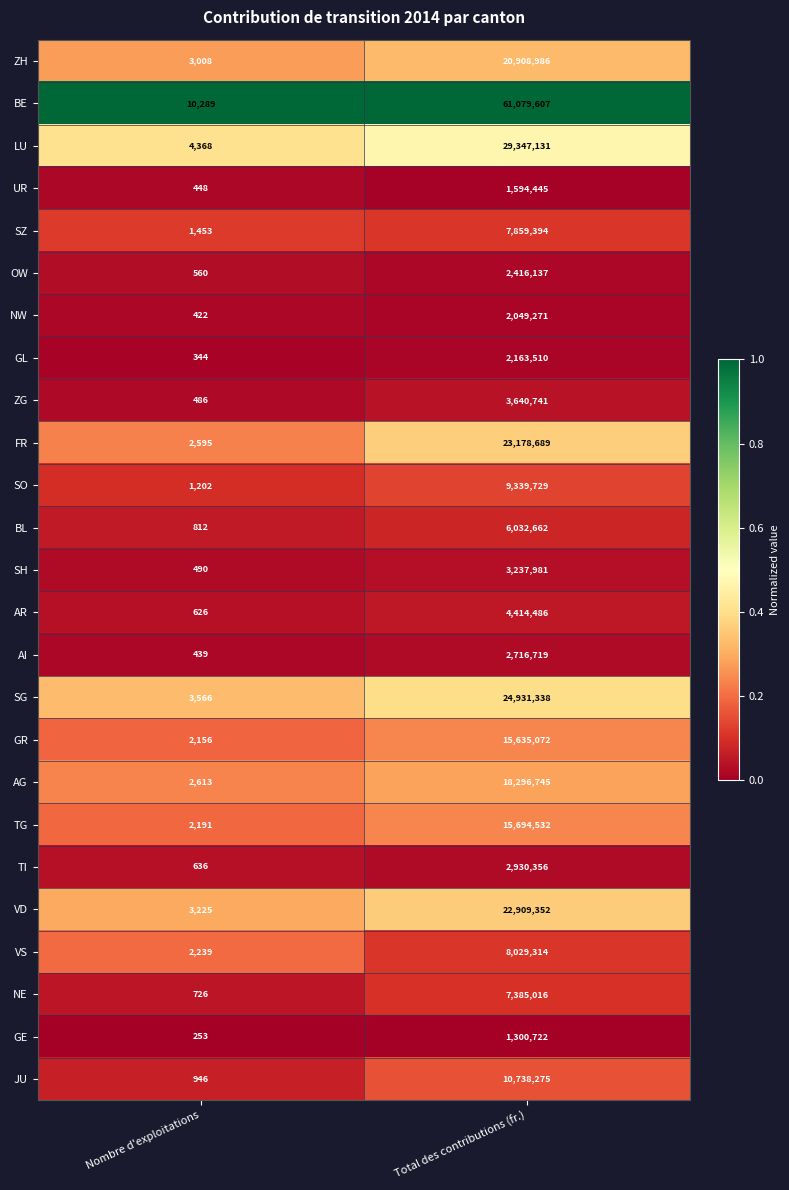

Which series has the widest spread of values?

BE